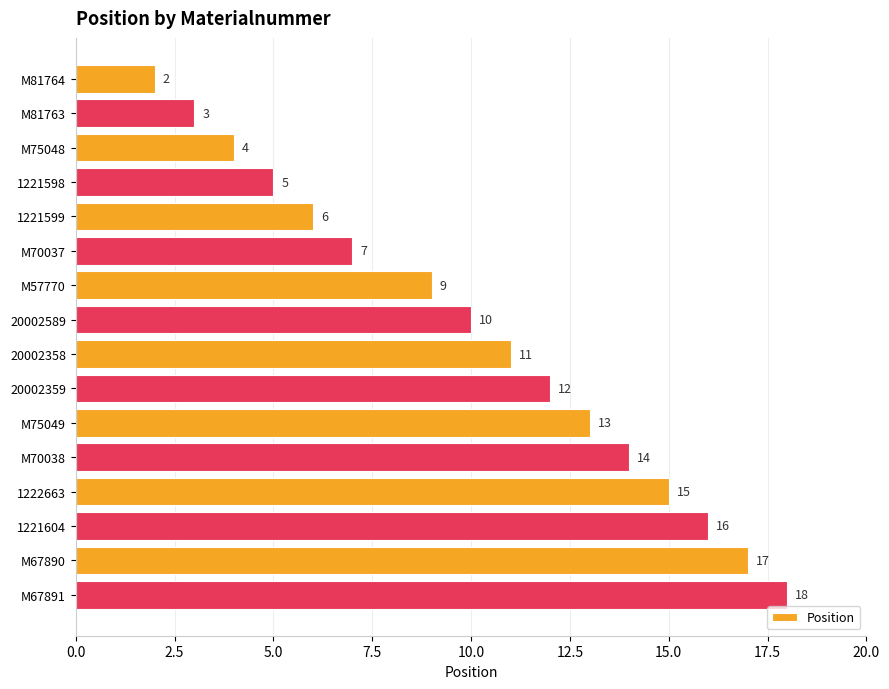

Reading top to bottom, transcribe all the data shown in this chart.

M81764=2	M81763=3	M75048=4	1221598=5	1221599=6	M70037=7	M57770=9	20002589=10	20002358=11	20002359=12	M75049=13	M70038=14	1222663=15	1221604=16	M67890=17	M67891=18